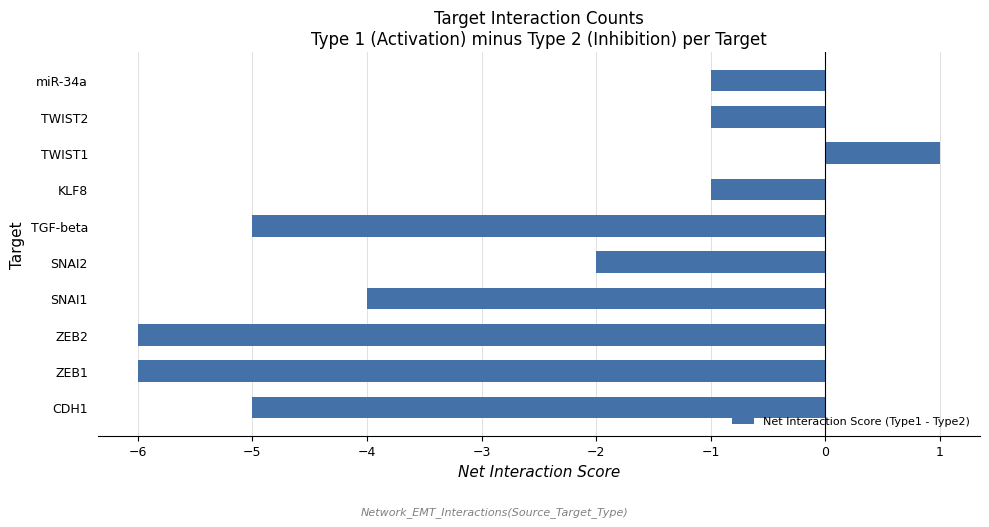

Are the bars grouped side by side (vs. stacked)?

No